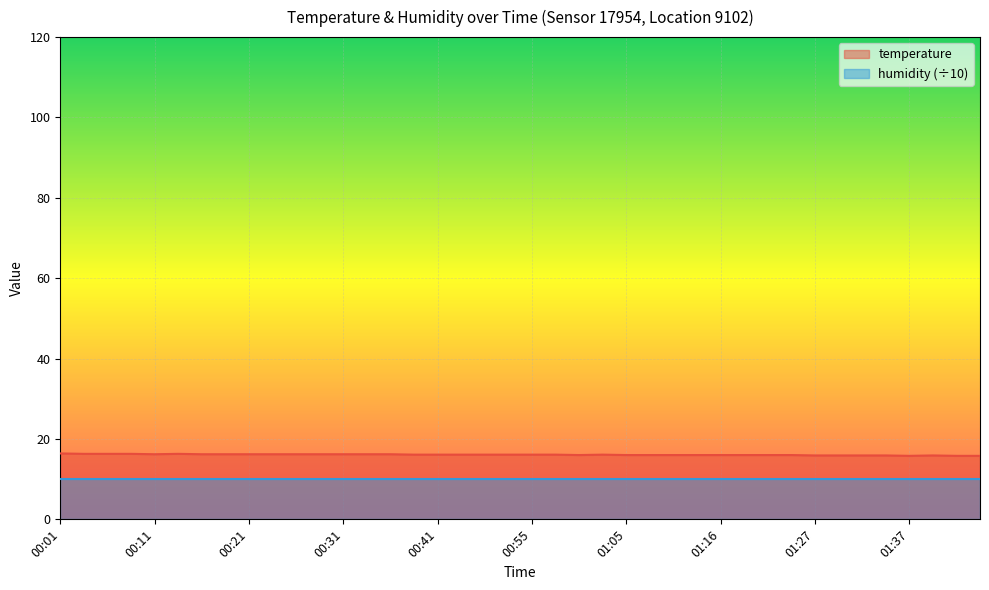

What is the label of the 38th point from the left?

01:40